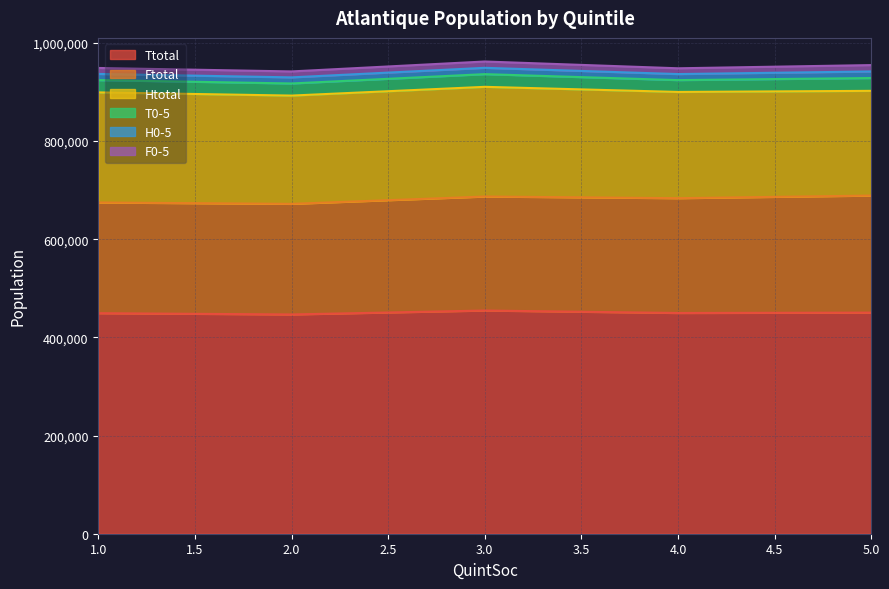

What is the sum of all Htotal values?

1097980